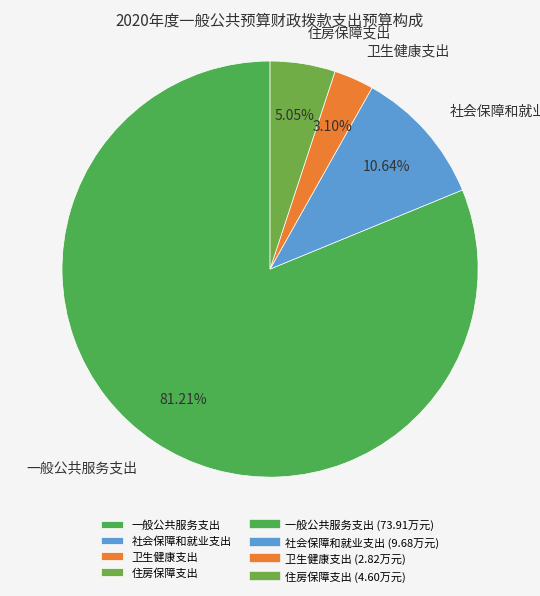

What is the smallest slice in the pie chart?

卫生健康支出